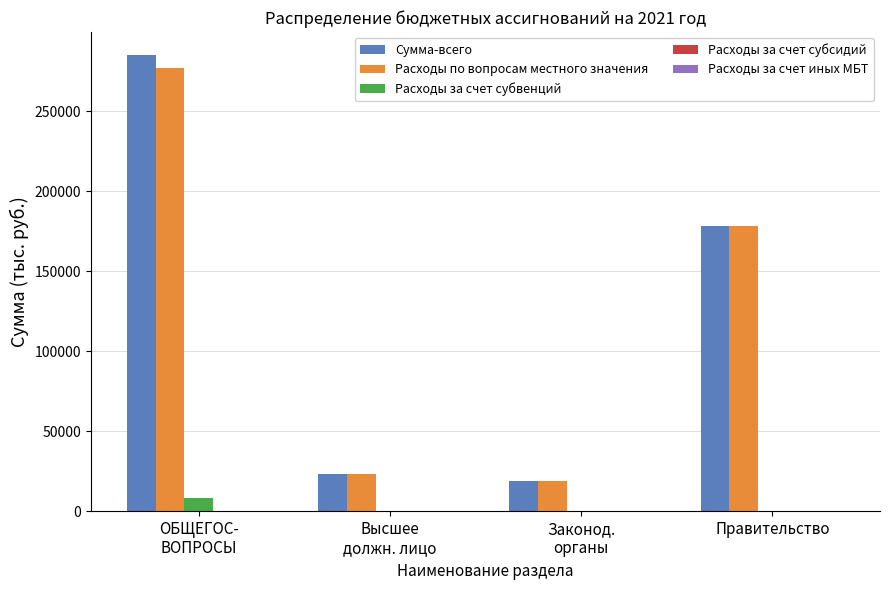

Which series has the widest spread of values?

Сумма-всего